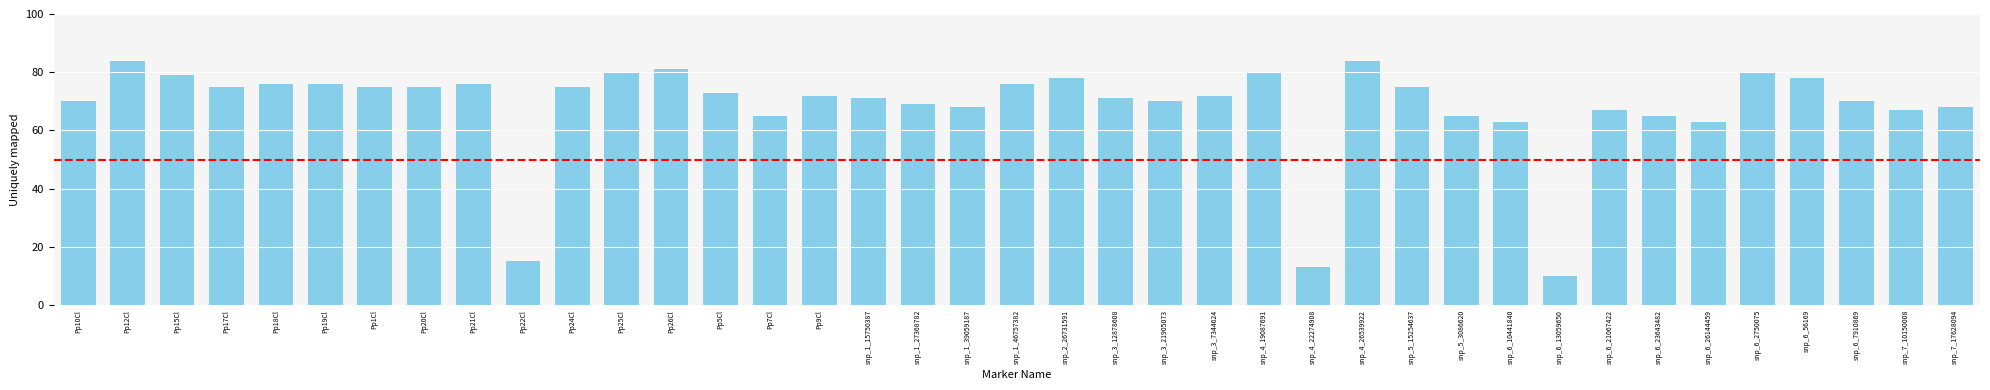

The value at snp_6_10441840 is 63. True or false?

True